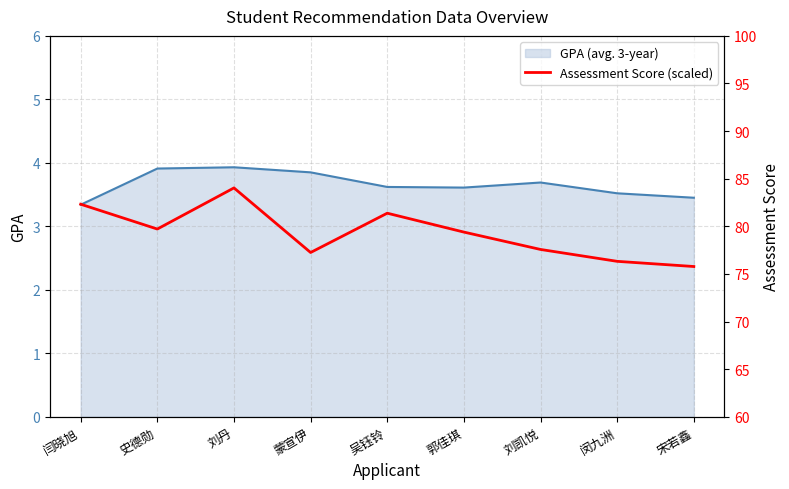

What is the label of the 3rd point from the left?

刘丹